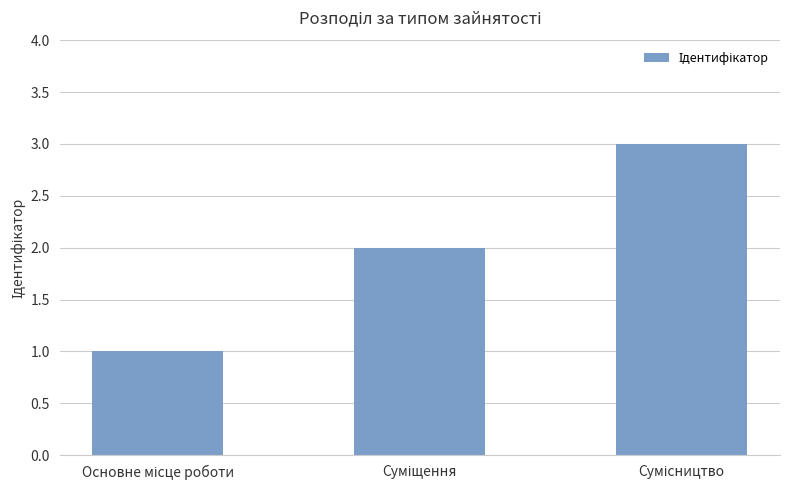

What is the sum of all values?

6